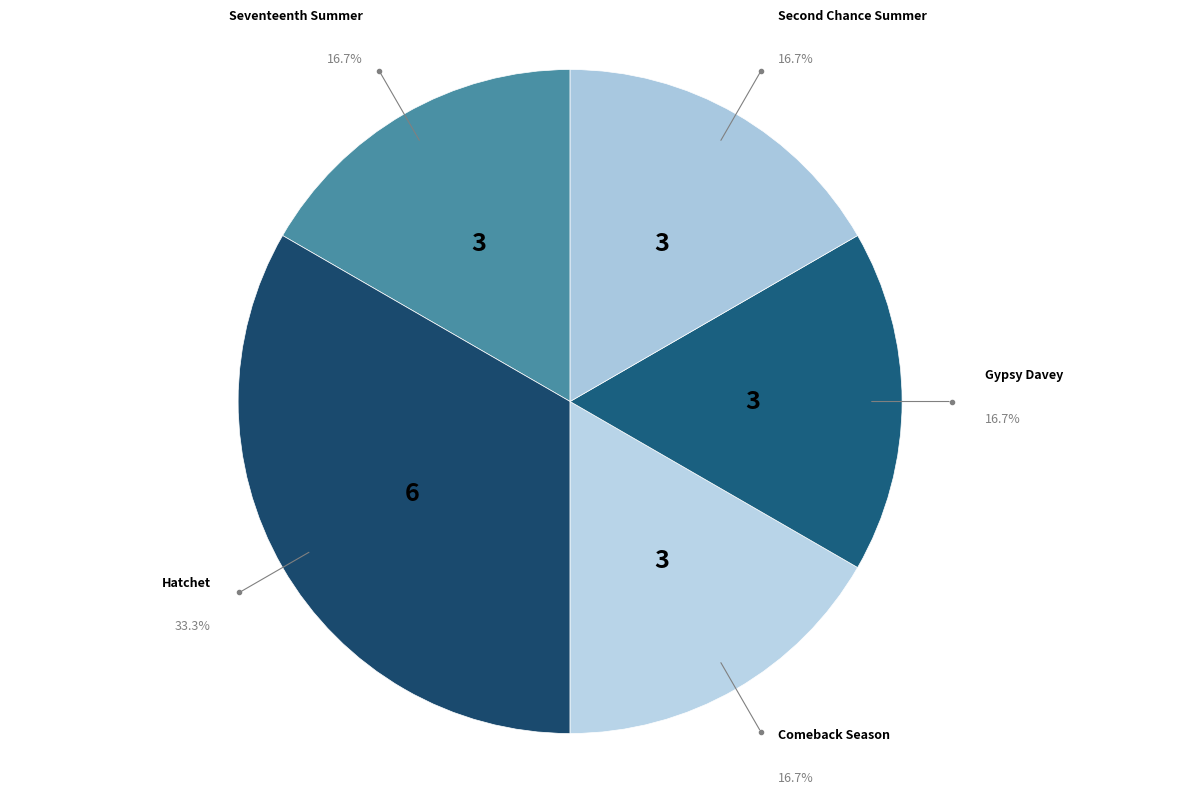

How many segments does this pie chart have?

5